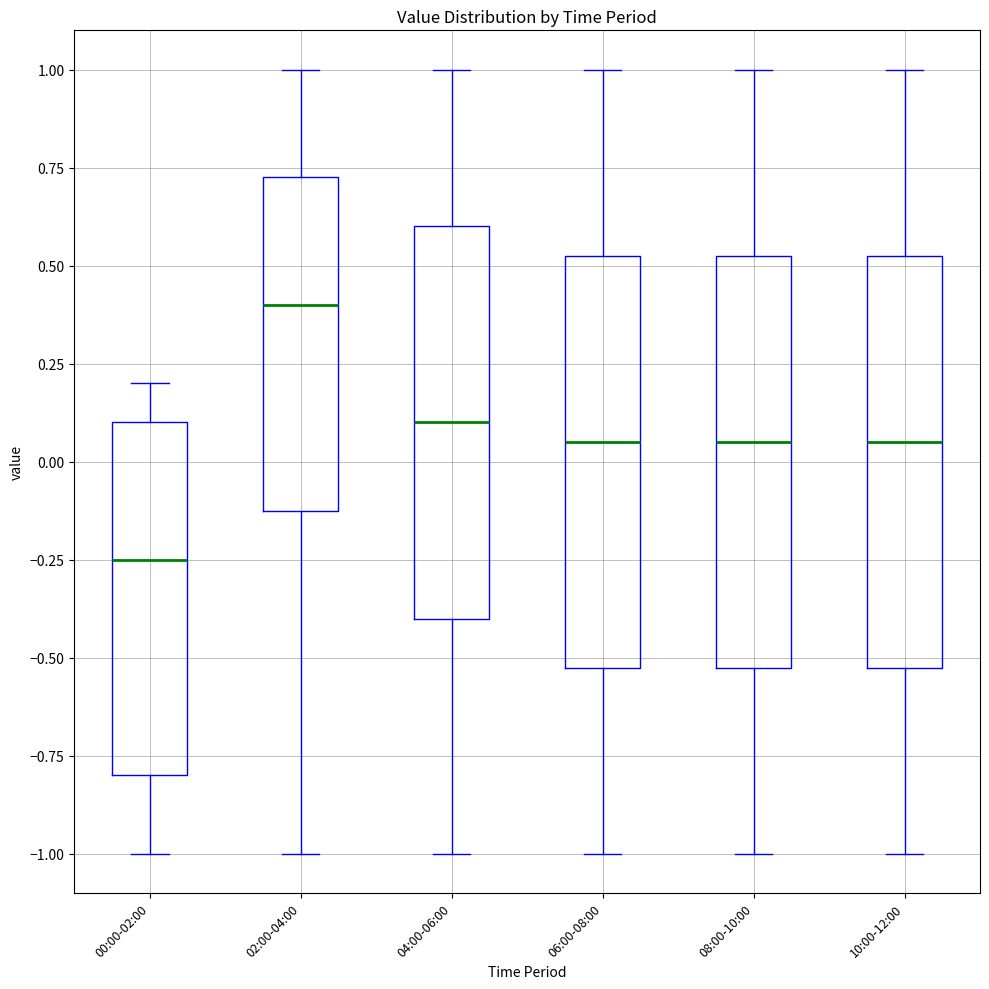

Reading left to right, transcribe this box plot: for each box, give where its median line is, the range the box spans, and where its two whiskers end, as read against the y-axis. The values are not printed on the chart, so give them approximately, as read against the axis.

00:00-02:00: median -0.25, box -0.80 to 0.10, whiskers -1.00 to 0.20
02:00-04:00: median 0.40, box -0.10 to 0.75, whiskers -1.00 to 1.00
04:00-06:00: median 0.10, box -0.40 to 0.60, whiskers -1.00 to 1.00
06:00-08:00: median 0.05, box -0.50 to 0.55, whiskers -1.00 to 1.00
08:00-10:00: median 0.05, box -0.50 to 0.55, whiskers -1.00 to 1.00
10:00-12:00: median 0.05, box -0.50 to 0.55, whiskers -1.00 to 1.00